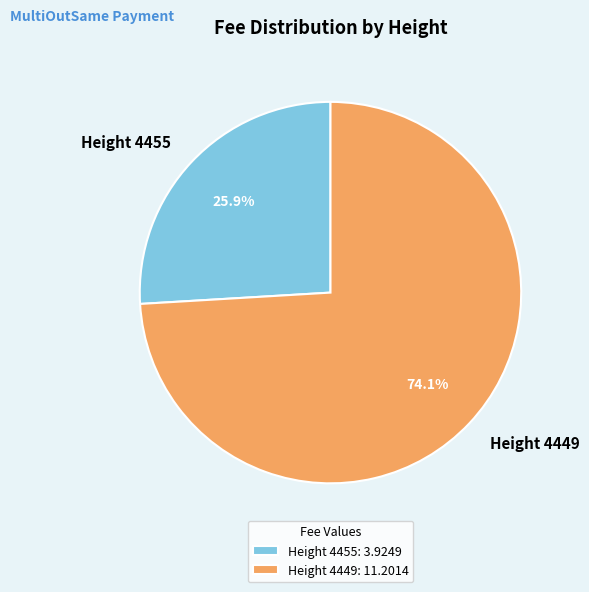

What is the majority slice?

Height 4449